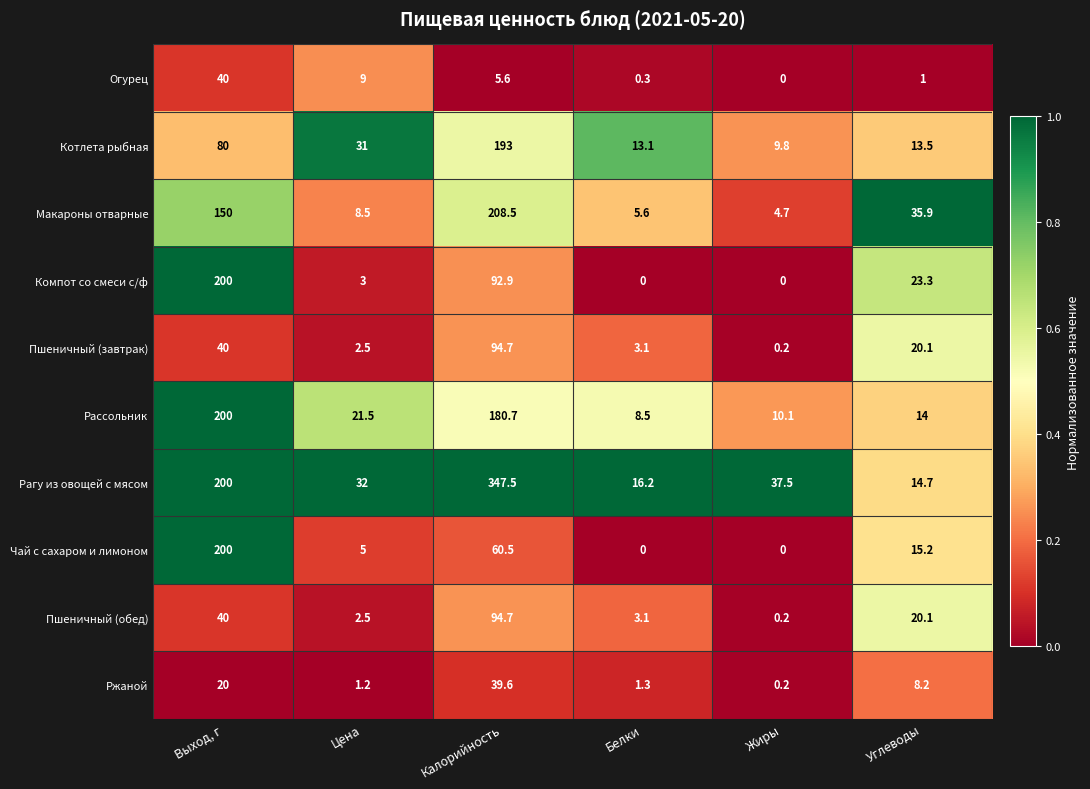

True or false: Макароны отварные has a value of 51.1 at Калорийность.

False